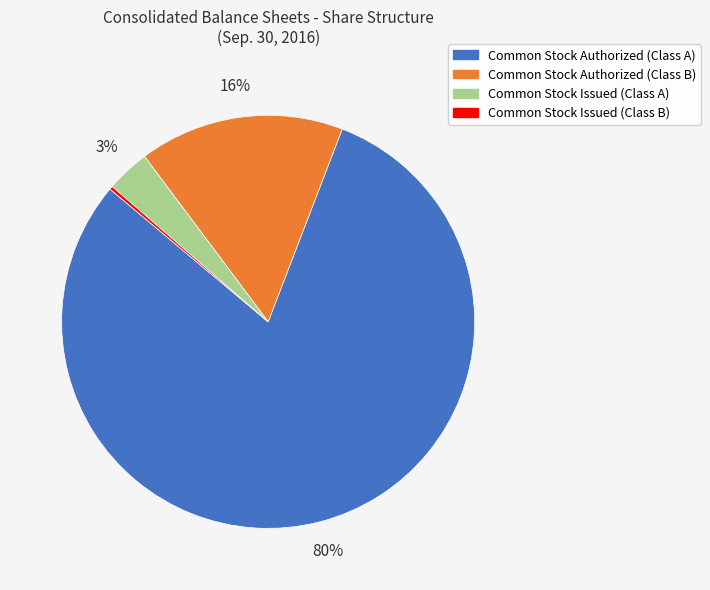

Which has a higher value, Common Stock Authorized (Class B) or Common Stock Authorized (Class A)?

Common Stock Authorized (Class A)